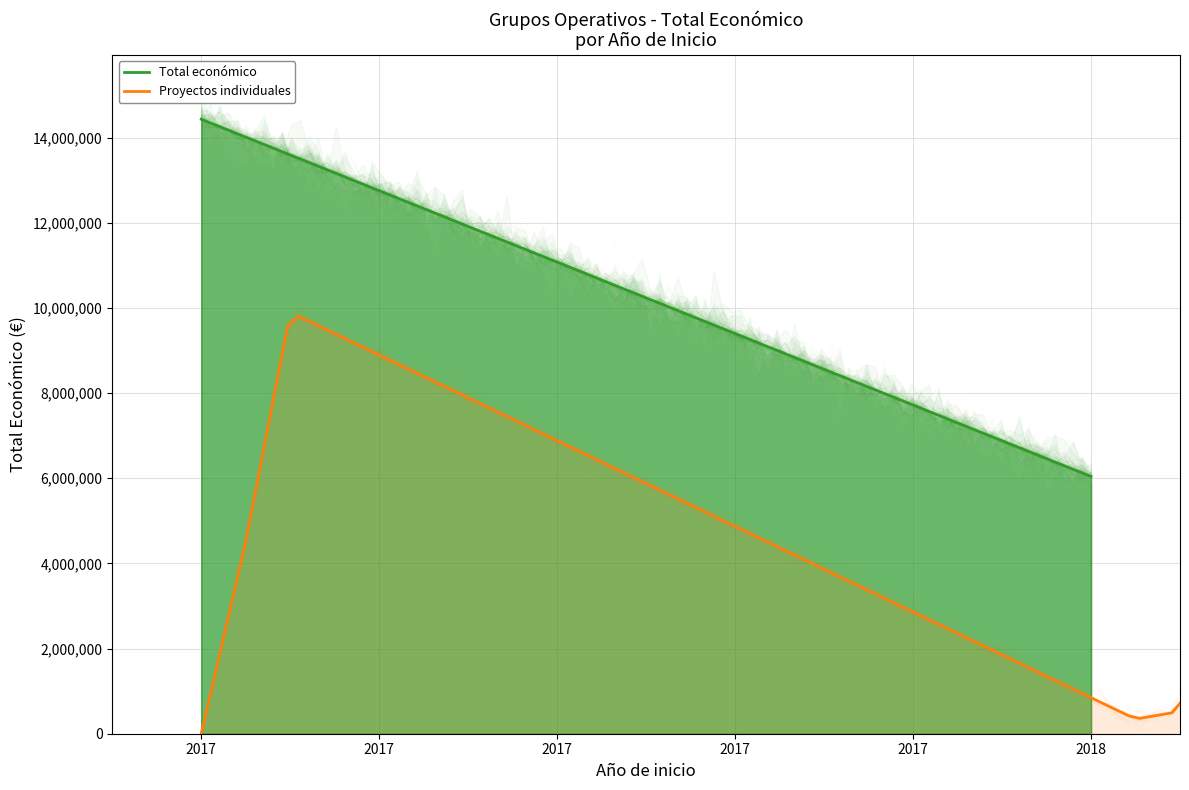

How many categories are shown in the chart?

7